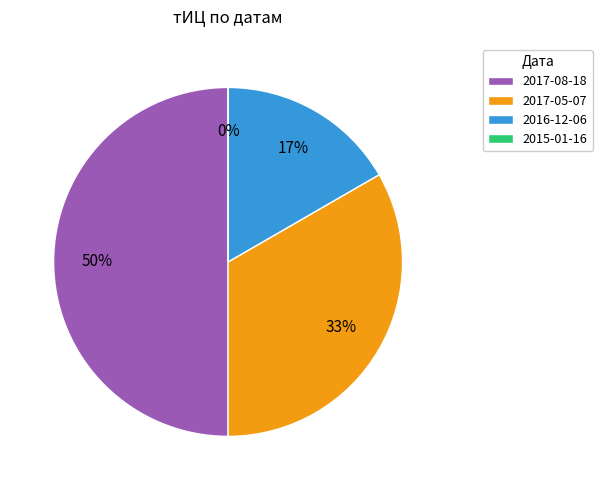

To the nearest percent, what is the difference between the largest and smallest slice percentages?

50%